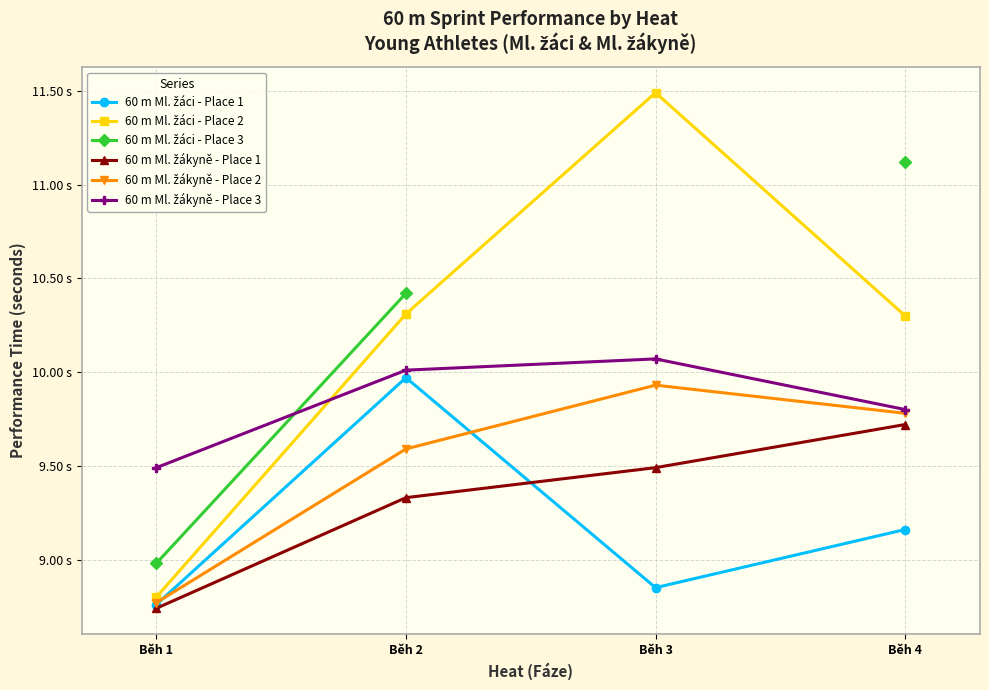

Count the 60 m Ml. žáci - Place 2 values in the range 10 to 11.

2